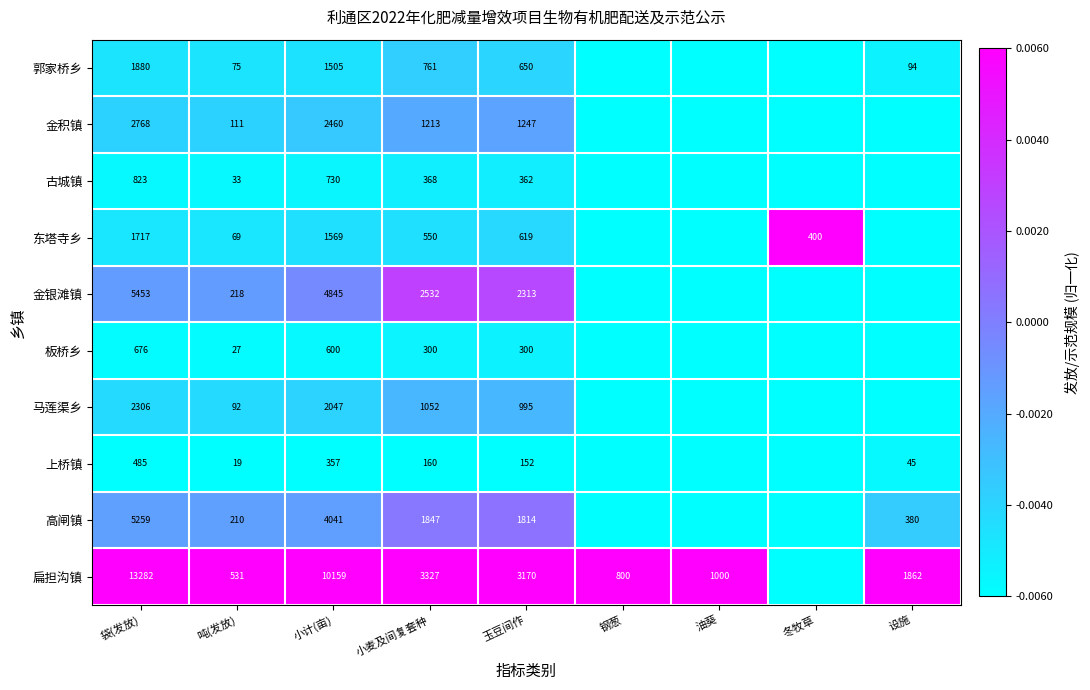

At 小麦及间复套种, list the series in order from smallest to largest.

上桥镇, 板桥乡, 古城镇, 东塔寺乡, 郭家桥乡, 马莲渠乡, 金积镇, 高闸镇, 金银滩镇, 扁担沟镇